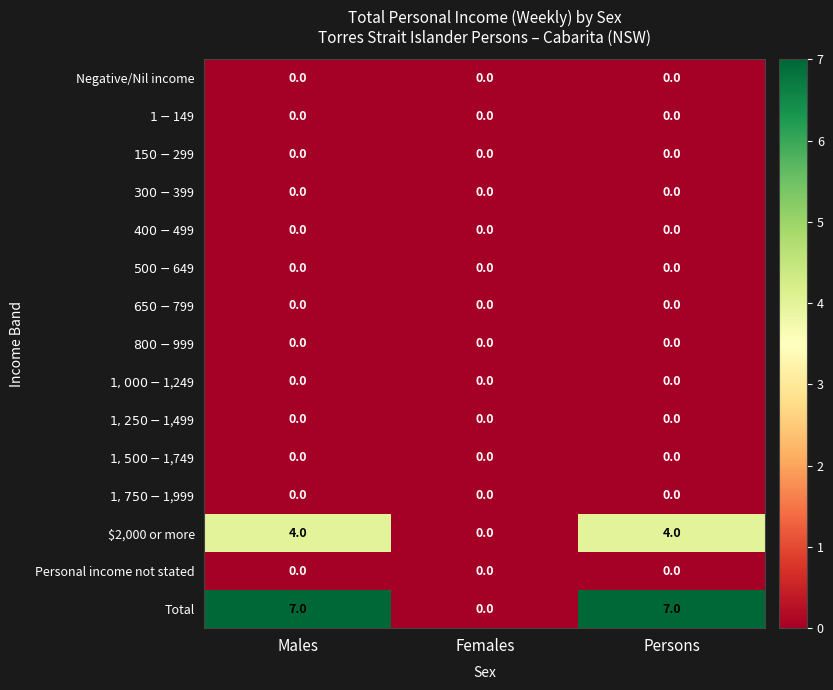

What is the difference between the Total values at Males and Females?

7